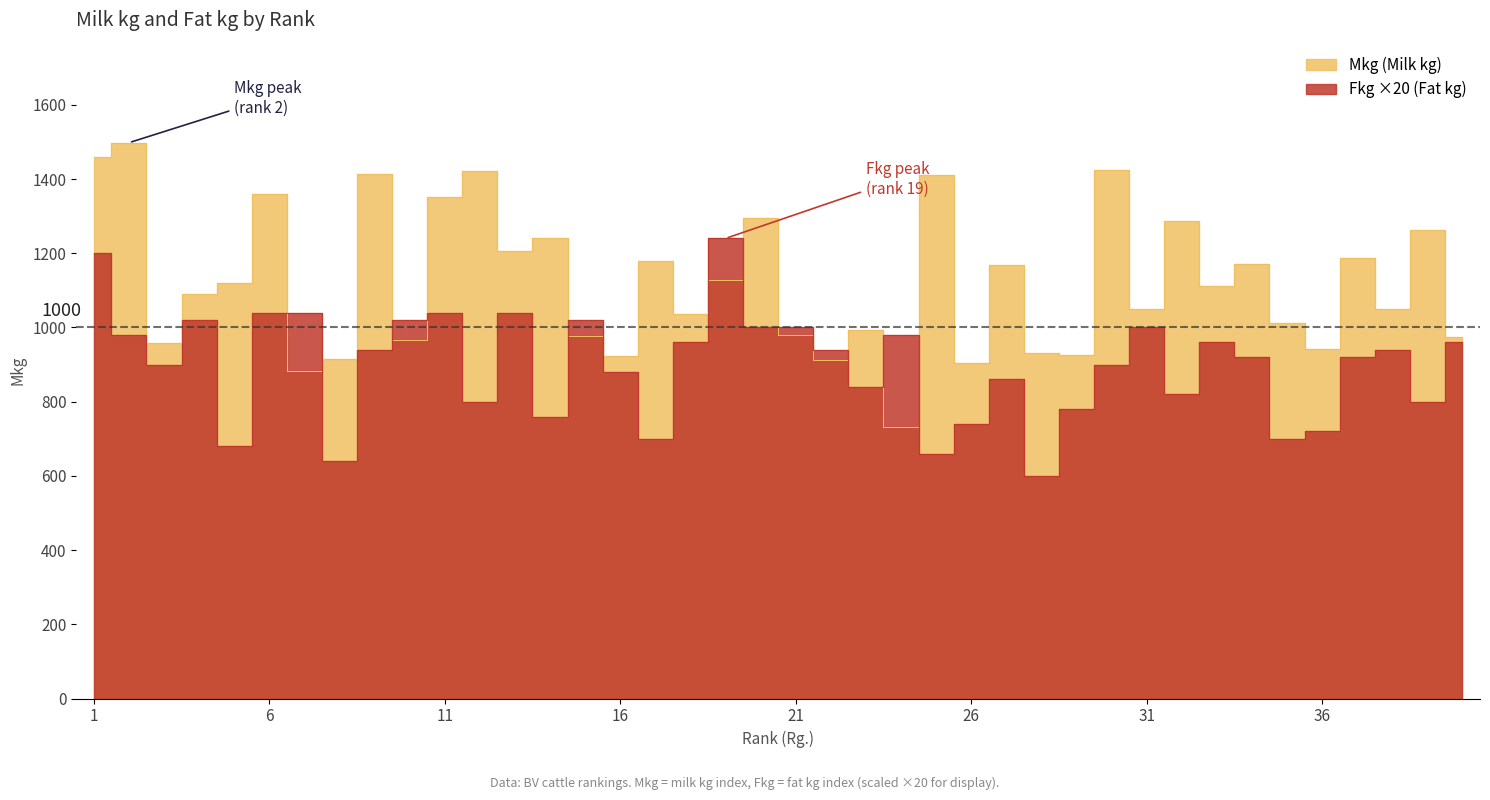

After their last crossing, which series has the higher values: Fkg or Mkg?

Mkg